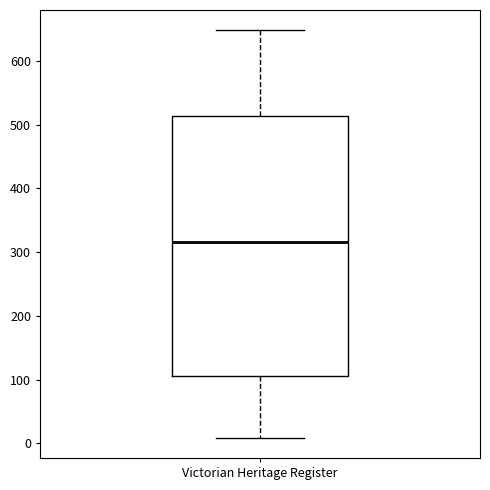

Read this box plot against the y-axis: the position of the median line, the range covered by the box, and the ends of both whiskers. The values are not printed on the chart, so give them approximately, as read against the axis.

median 320, box 110 to 510, whiskers 10 to 650